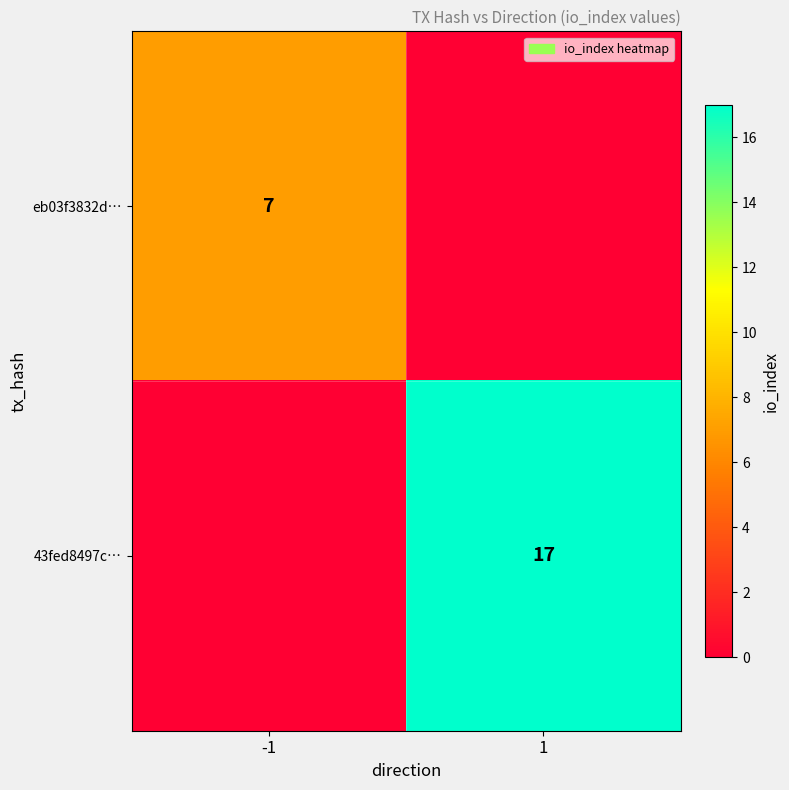

The 43fed8497c… series shows 30 at 1. True or false?

False